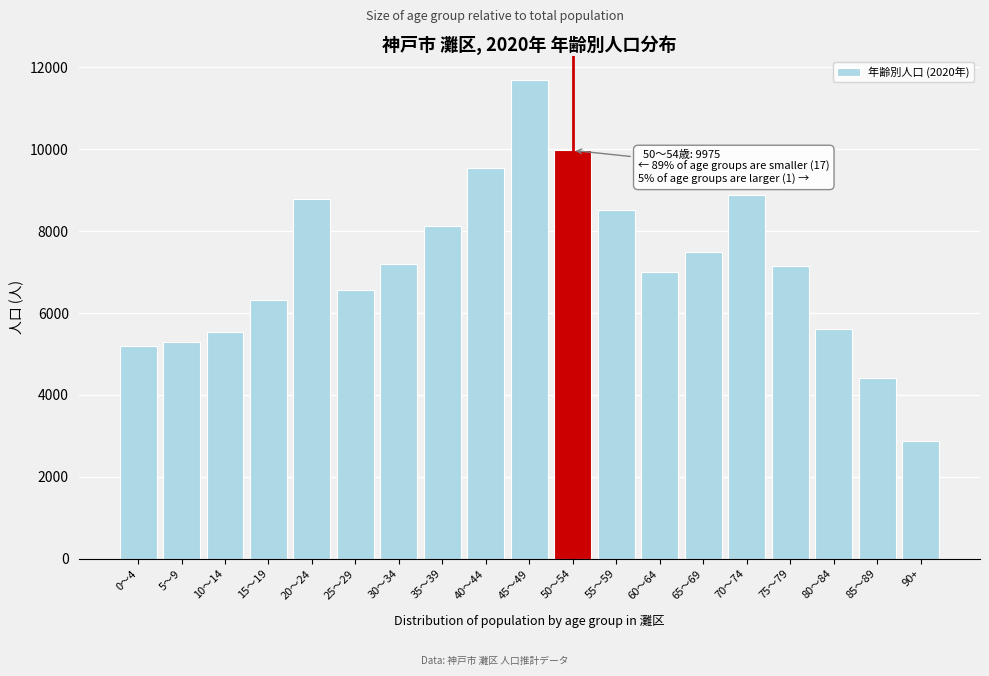

Is it true that the value at 25～29 is 2212.7?

False